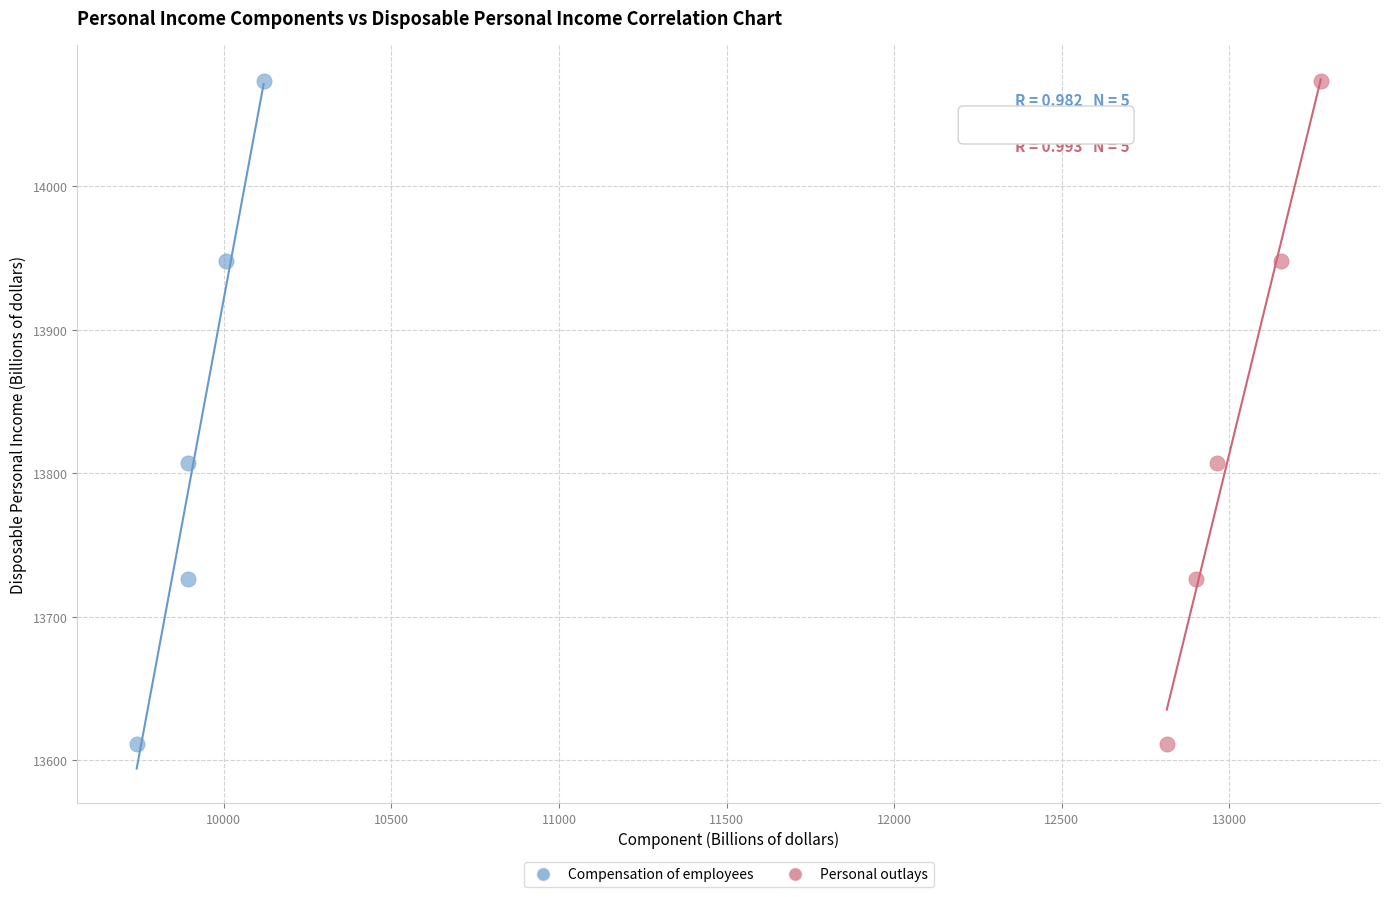

What are all the series names shown in the legend?

Compensation of employees, Personal outlays